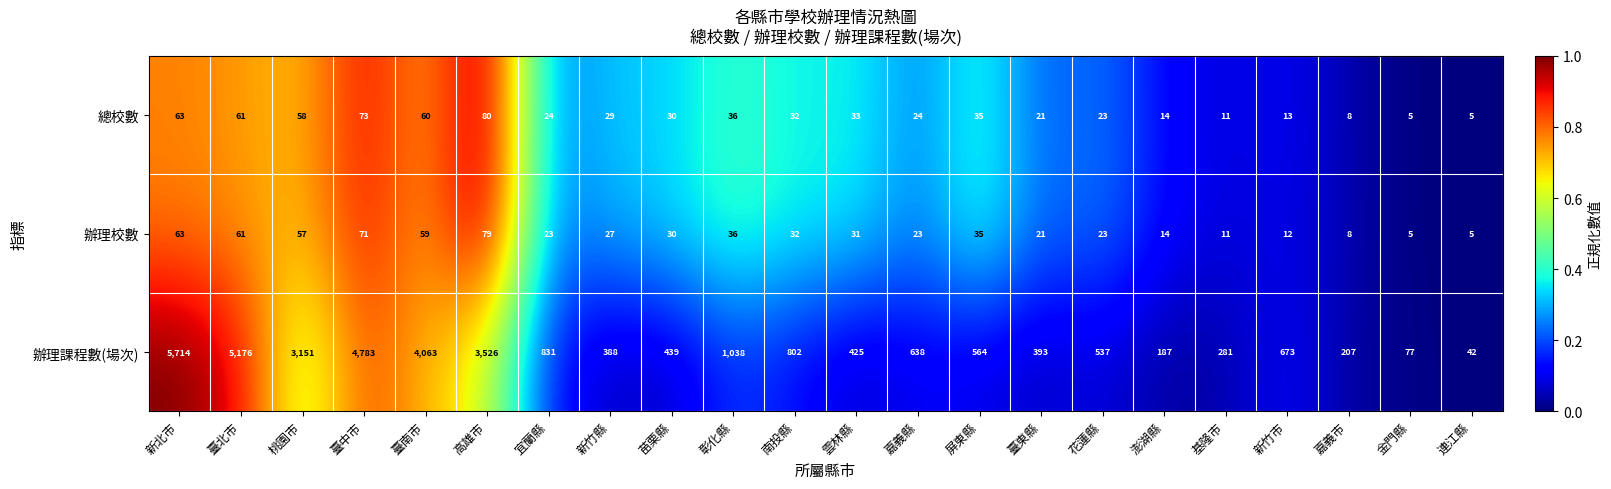

Which category has the highest value in the 總校數 series?

高雄市